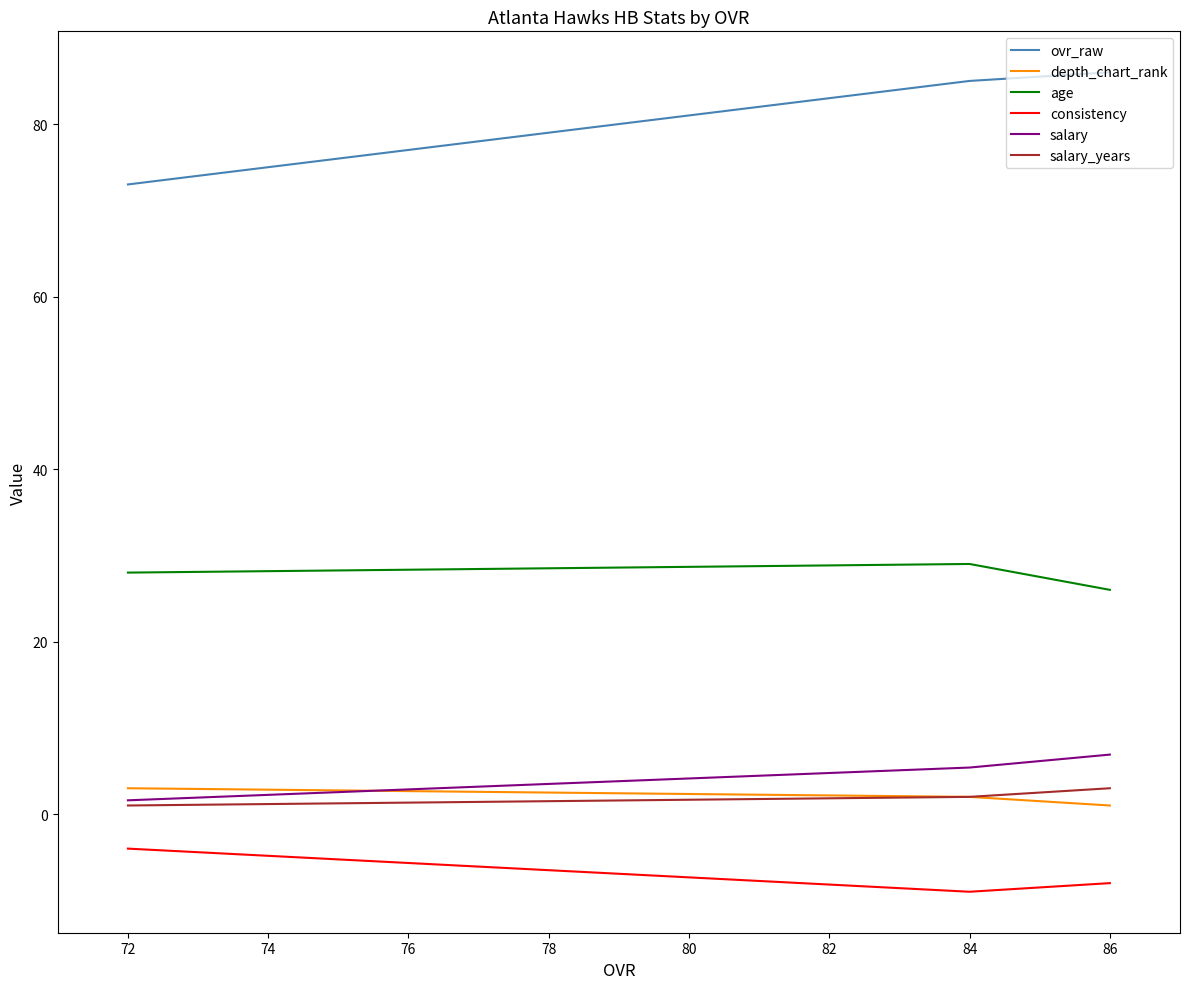

List the series in order of their peak value, highest first.

ovr_raw, age, salary, depth_chart_rank, salary_years, consistency